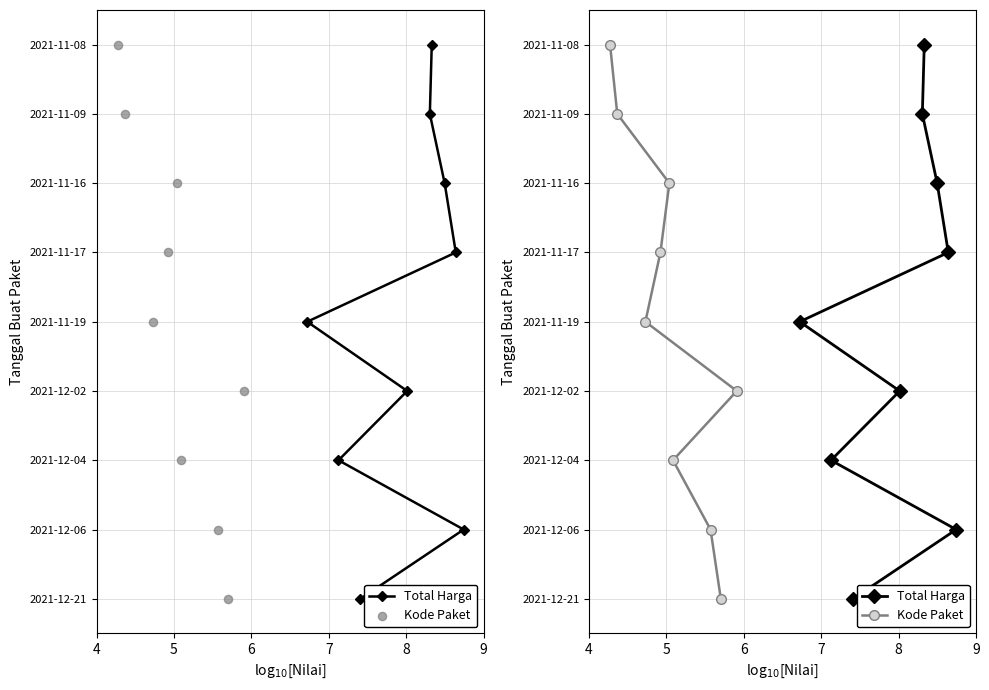

Which series has the largest total across all categories?

Total Harga